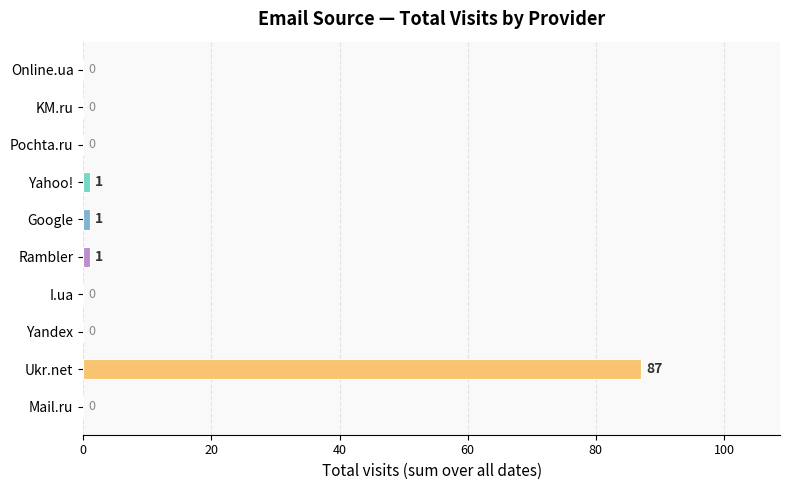

Reading top to bottom, extract all data points from this chart.

Online.ua=0	KM.ru=0	Pochta.ru=0	Yahoo!=1	Google=1	Rambler=1	I.ua=0	Yandex=0	Ukr.net=87	Mail.ru=0